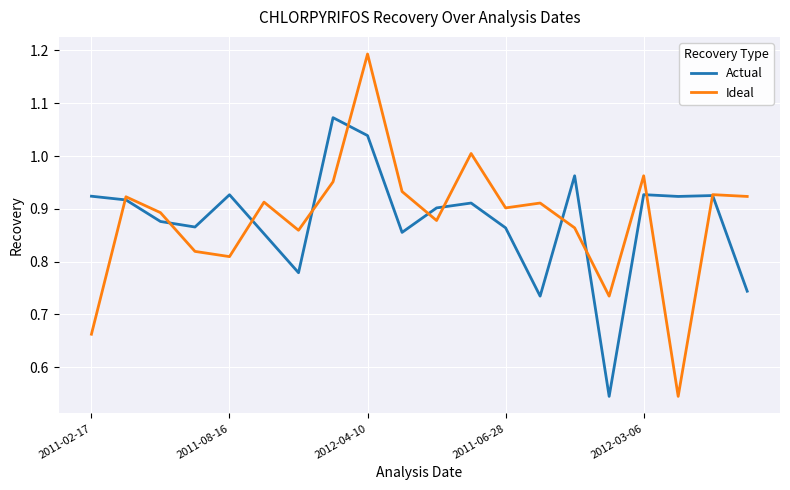

Which series has the largest range (max minus min)?

Ideal